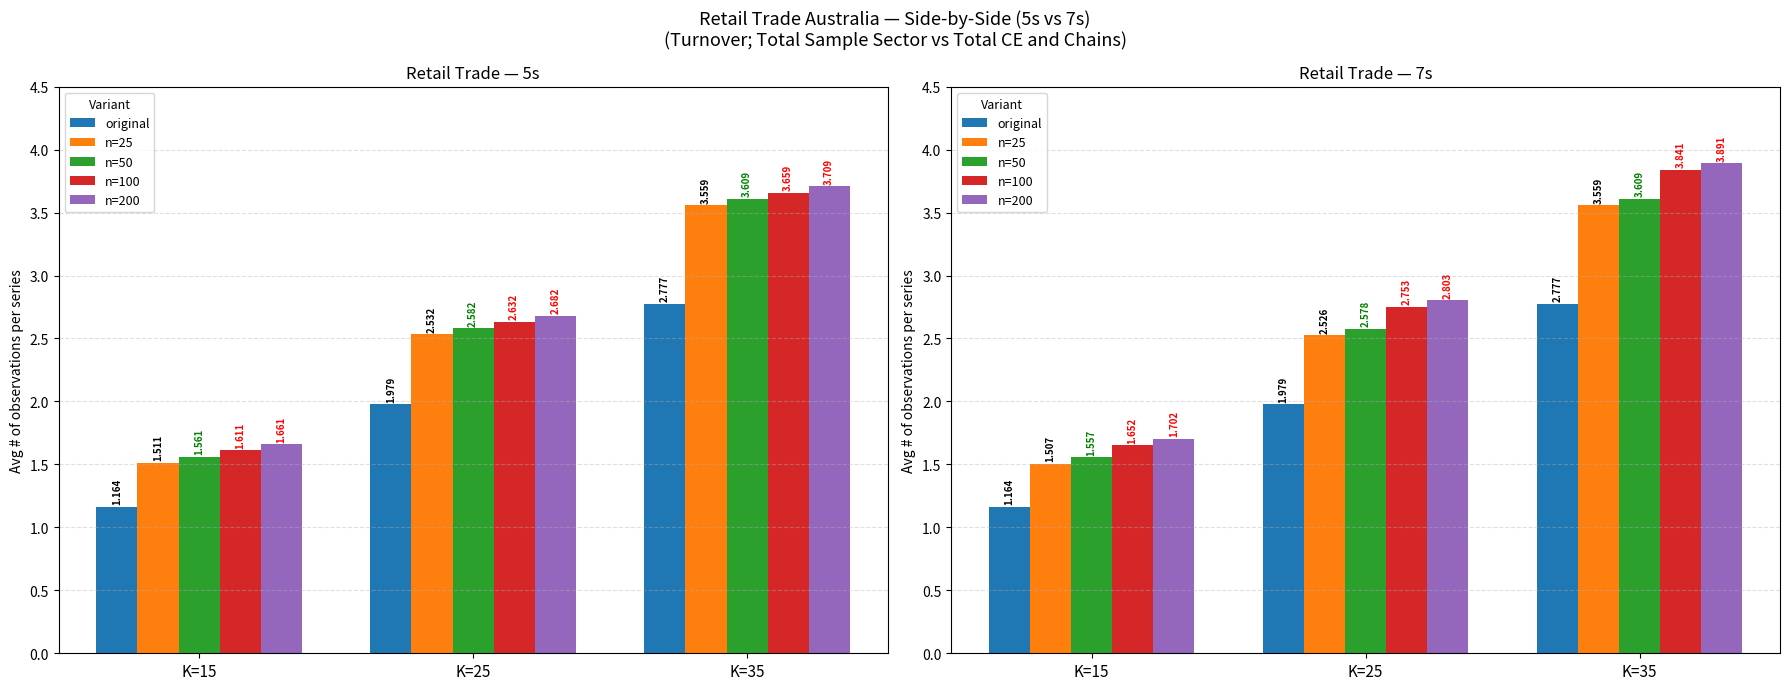

How many series are shown in this chart?

5